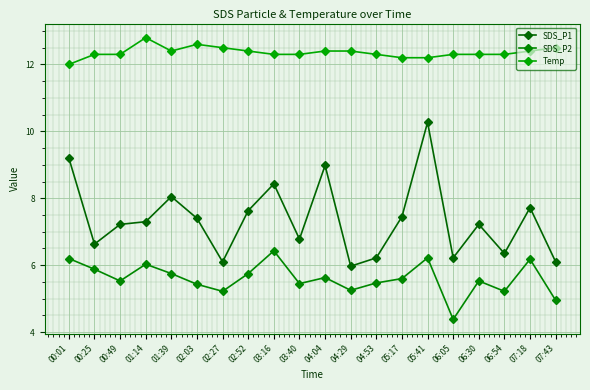

Does the chart have visible grid lines?

Yes